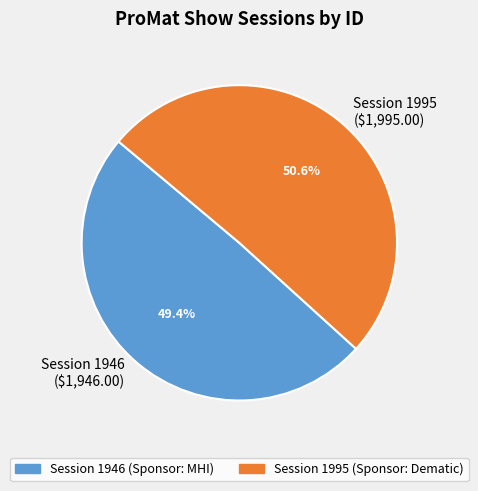

Does any single category account for the majority?

Yes